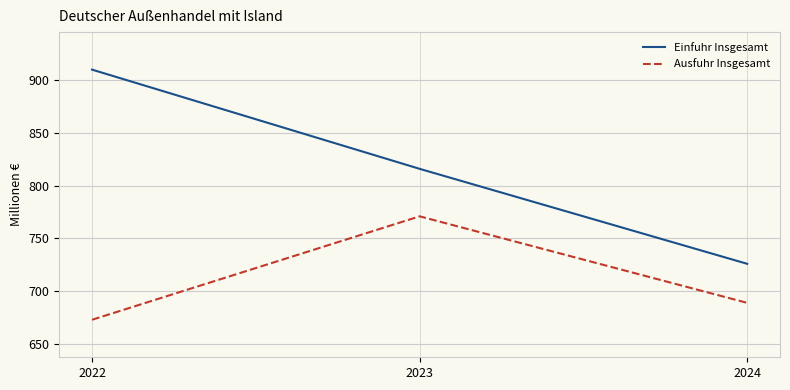

The Einfuhr Insgesamt series shows 442 at 2023. True or false?

False